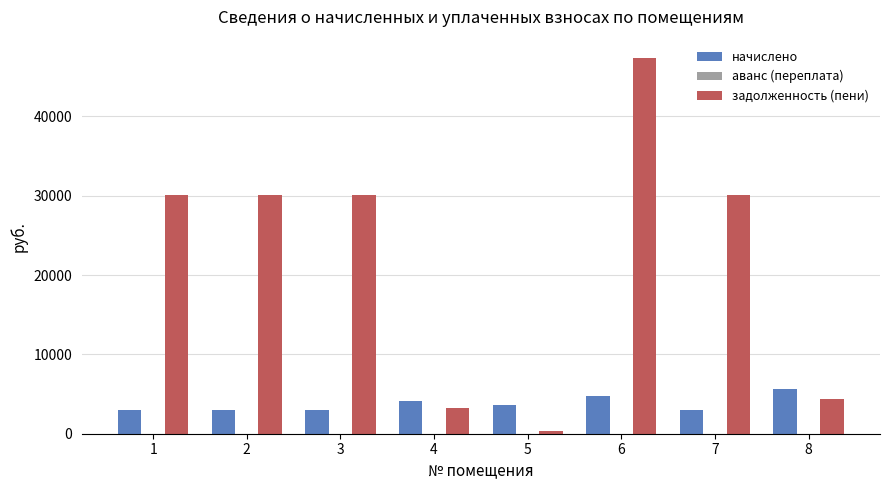

At which category is the sum across all series the highest?

6